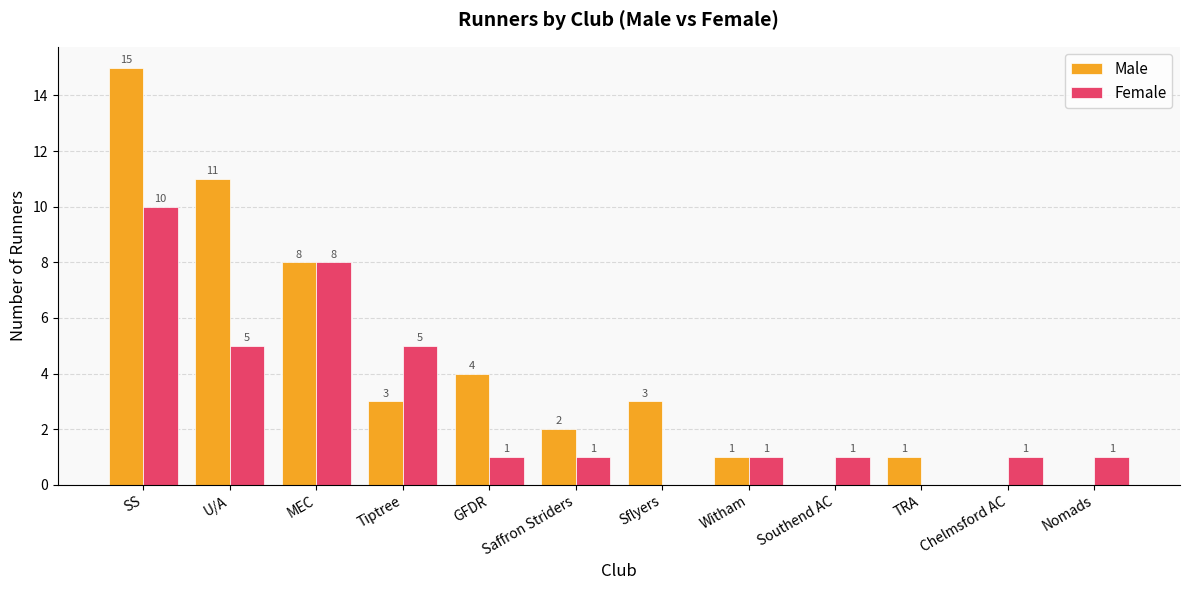

At which category is the sum across all series the highest?

SS